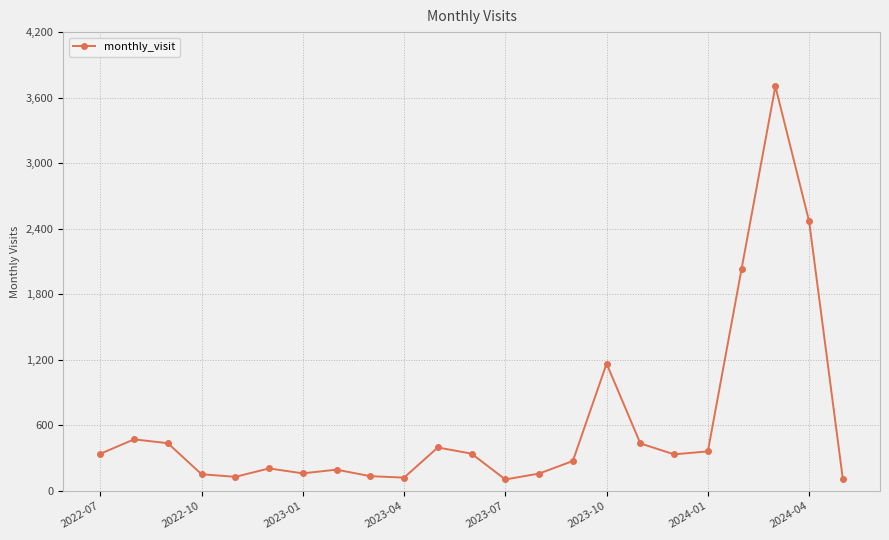

What is the value of the 3rd point from the left?

438